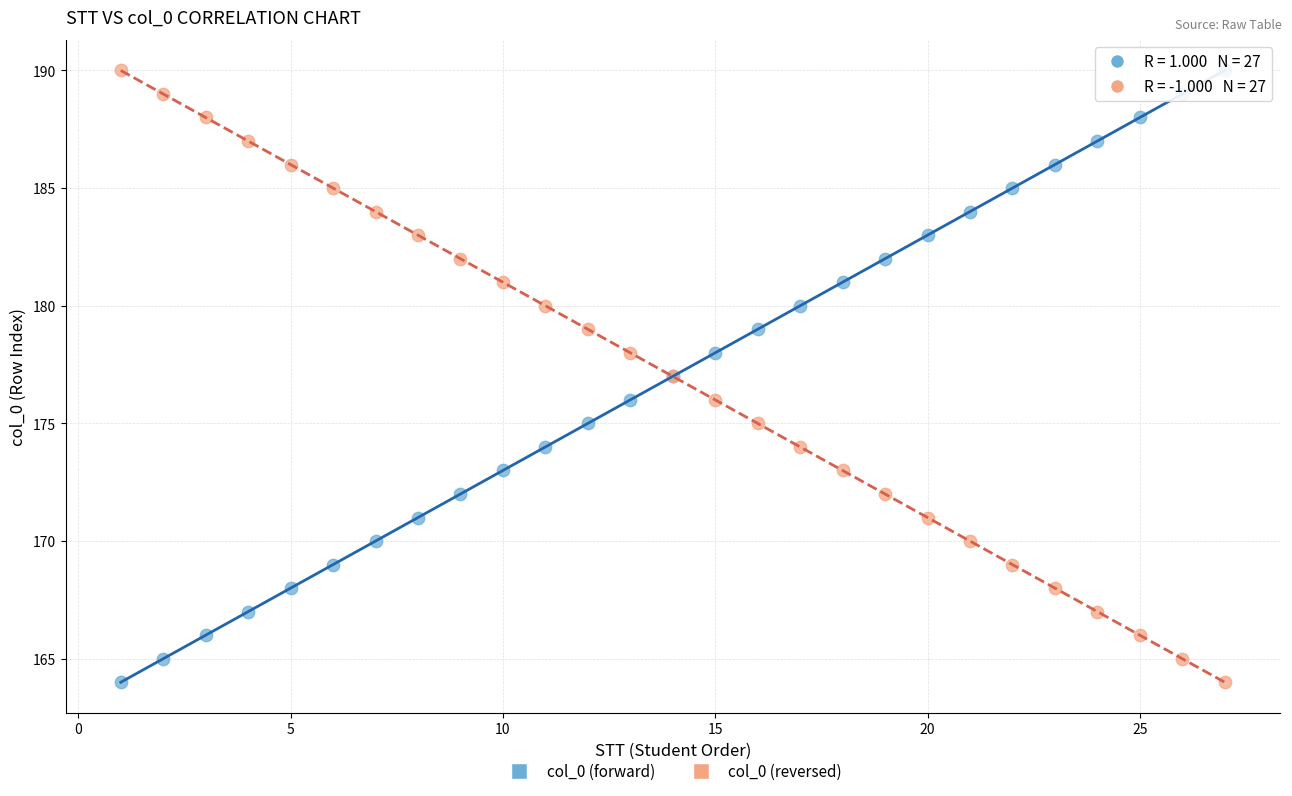

What is the X range (max minus min) for the scatter plot?

26